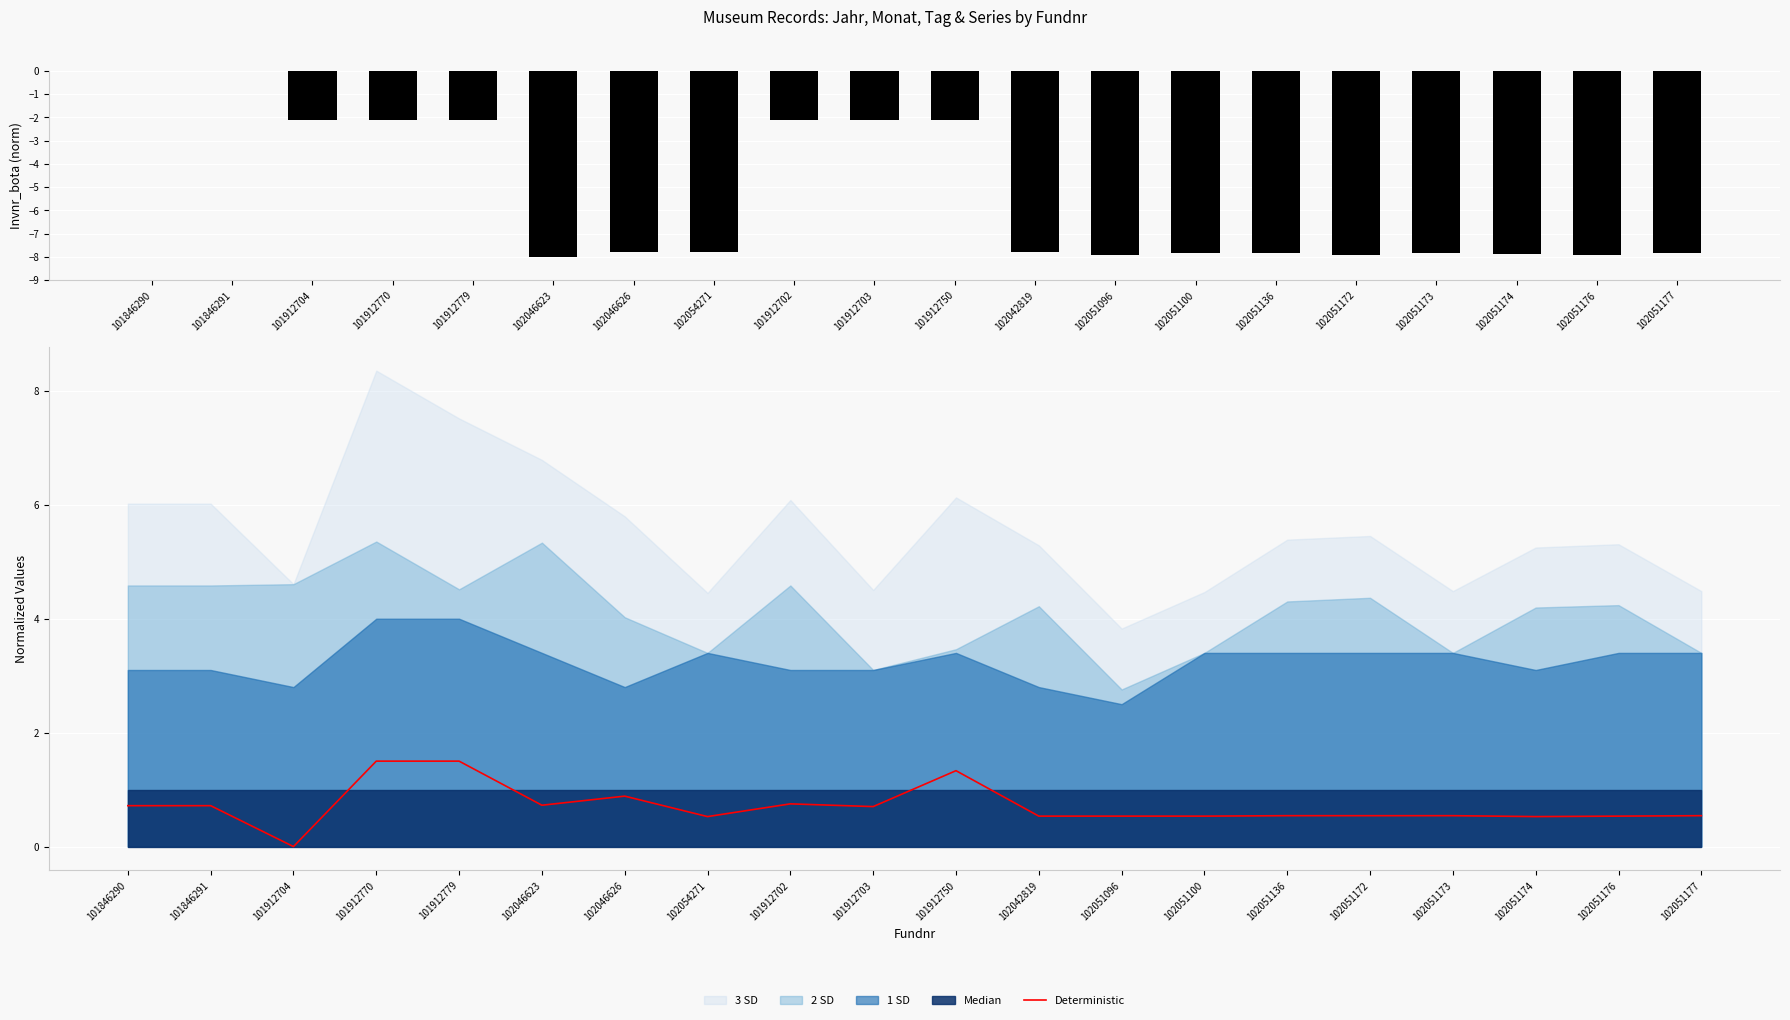

What is the total value across all series at 101912750?

-0.8